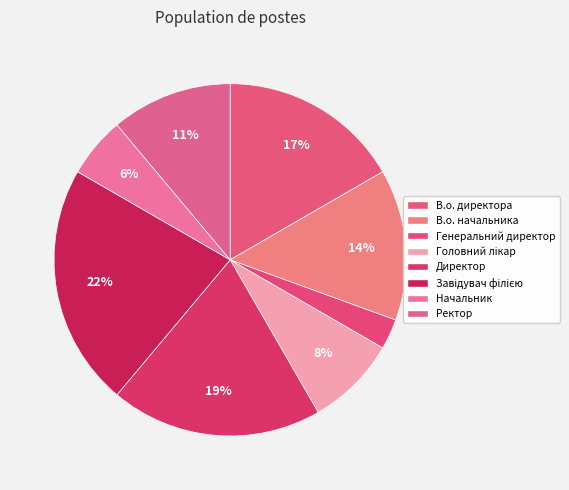

The Генеральний директор slice represents 3% of the pie. True or false?

True